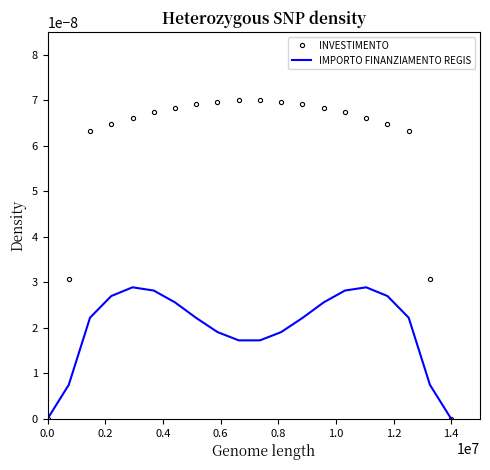

Which series has the largest total across all categories?

INVESTIMENTO